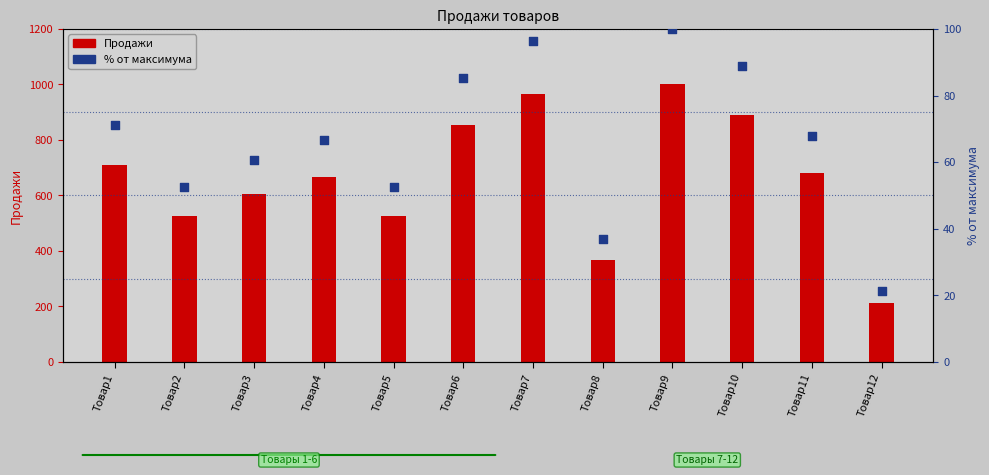

What are all the series names shown in the legend?

Продажи, % от максимума